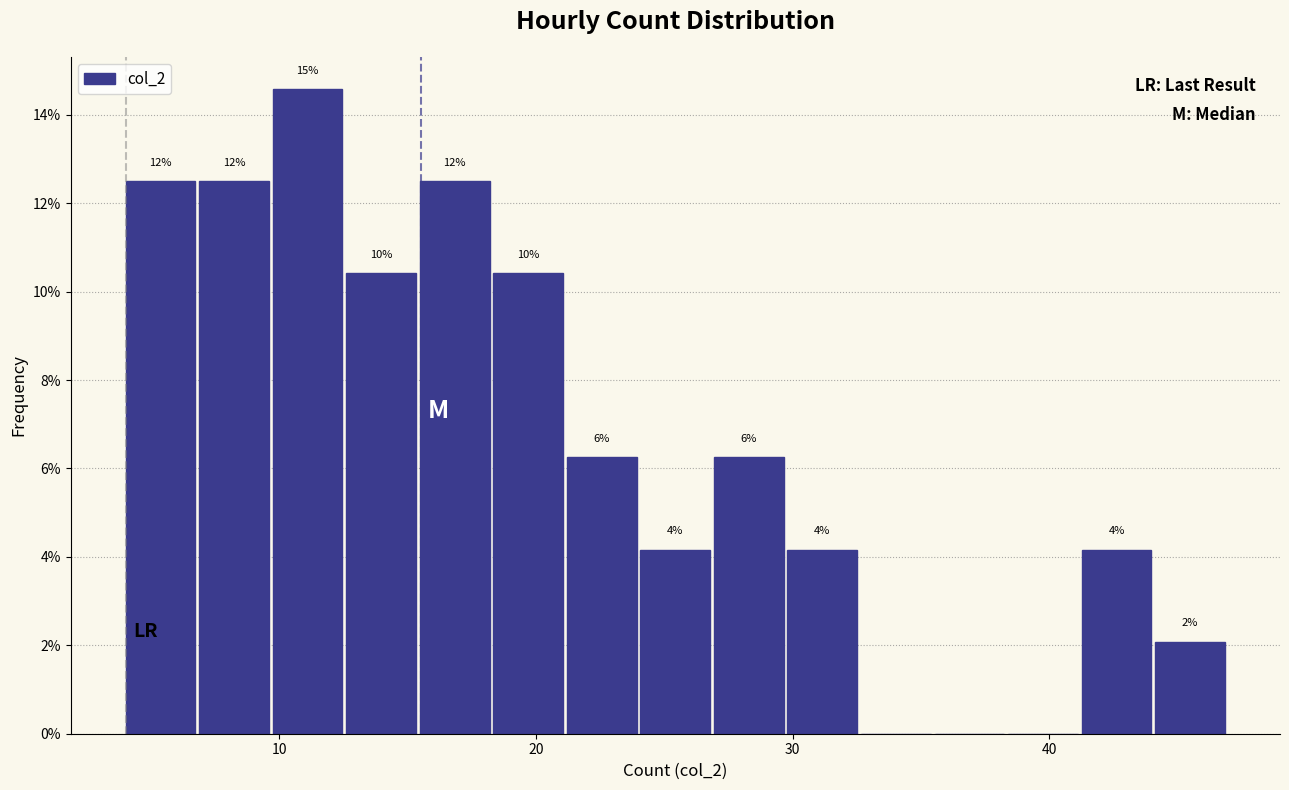

Read against the x-axis, roughly where is the centre of the tallest bar?

11